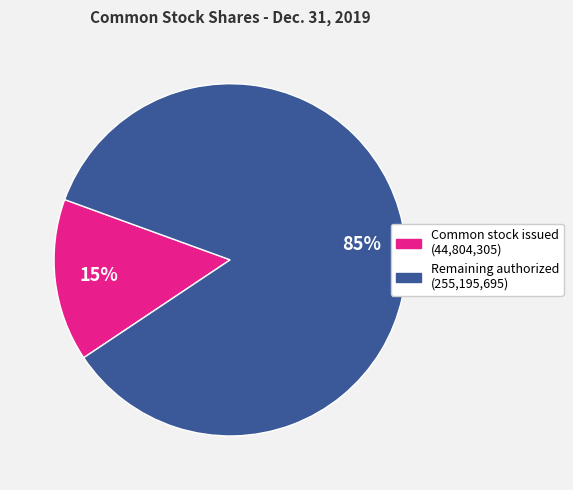

Is there a majority slice in this chart?

Yes